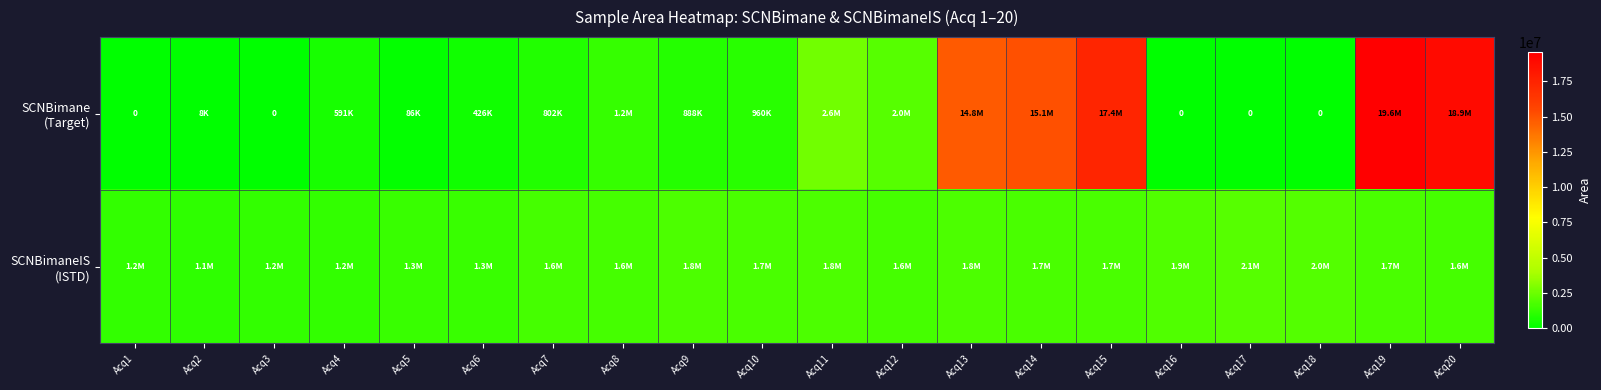

At how many categories does at least one series exceed 11199407?

5